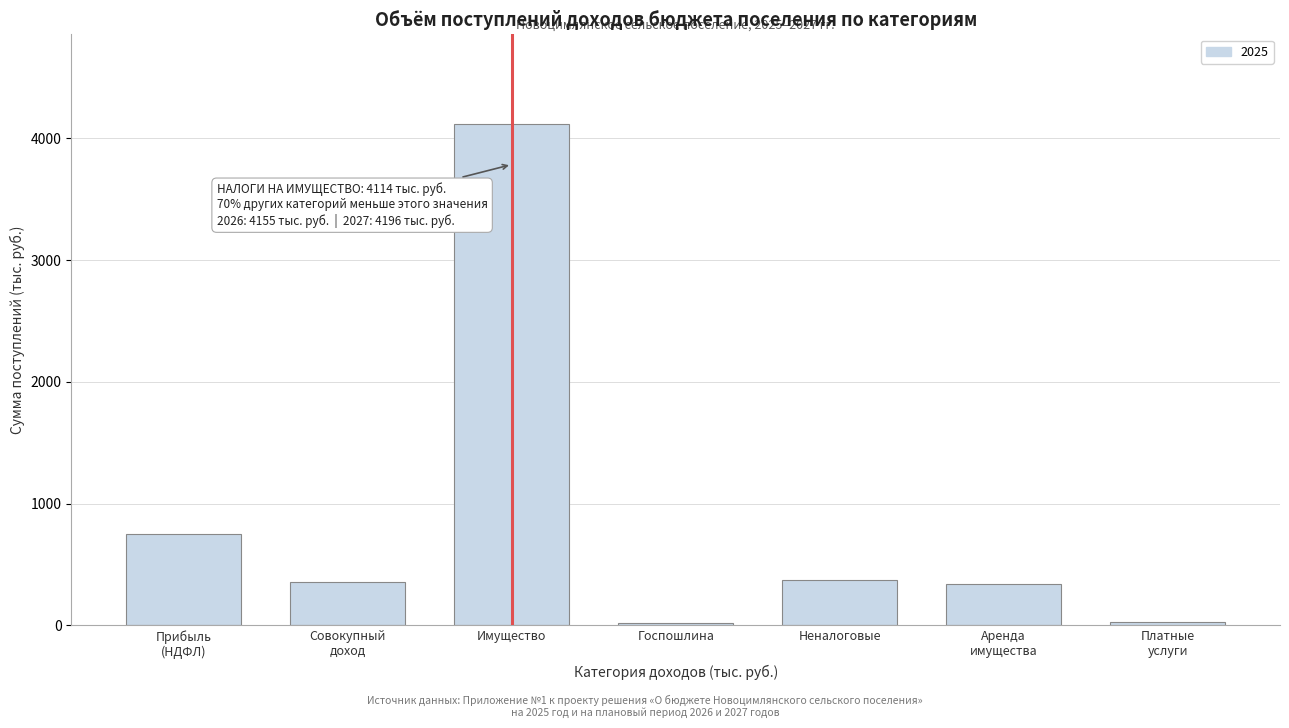

What is the difference between the maximum and second lowest values?

4090.5